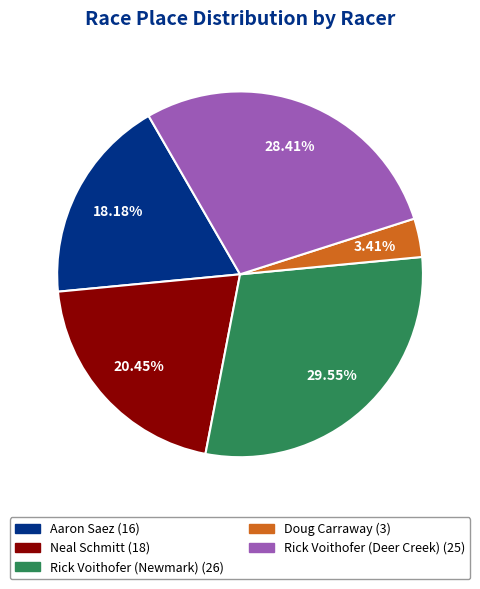

What is the smallest slice in the pie chart?

Doug Carraway